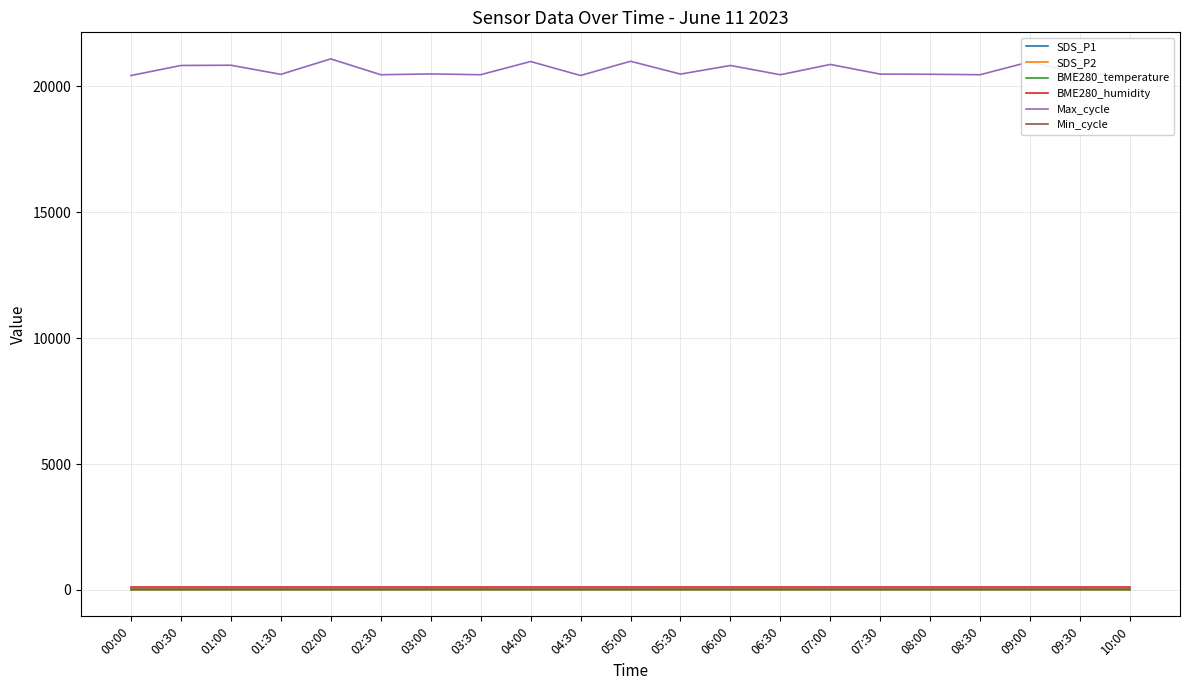

Which series has the largest total across all categories?

Max_cycle